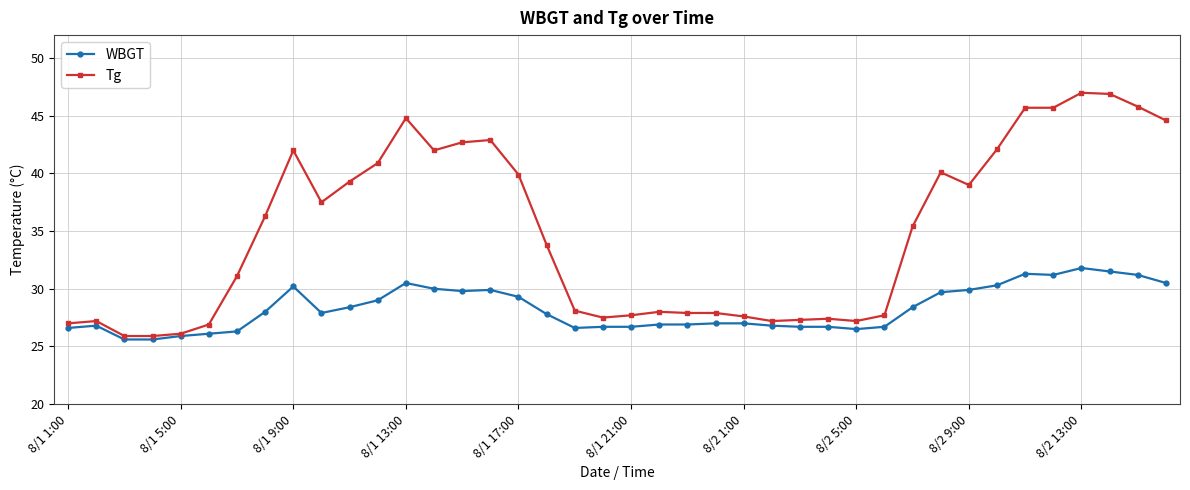

How many lines are shown in the chart?

2